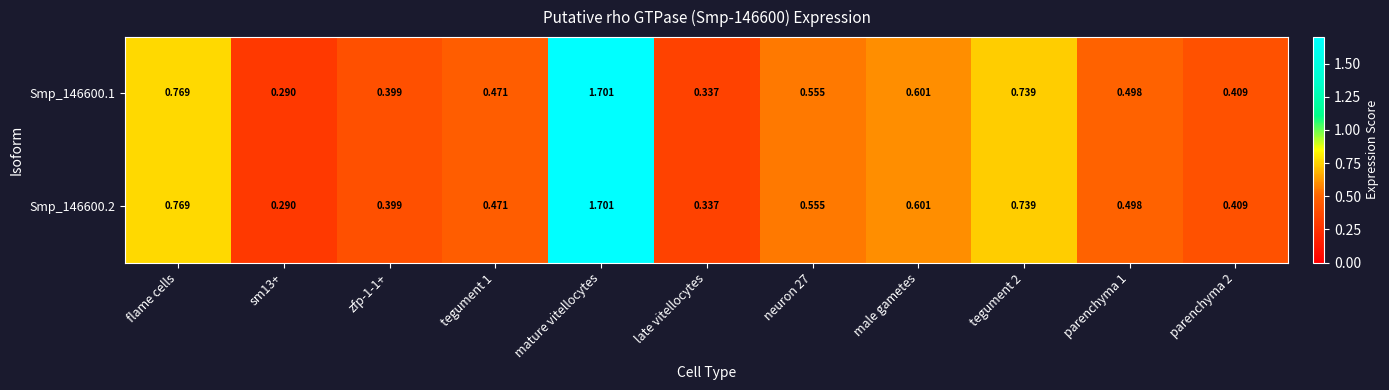

Which category has the highest value in the Smp_146600.2 series?

mature vitellocytes